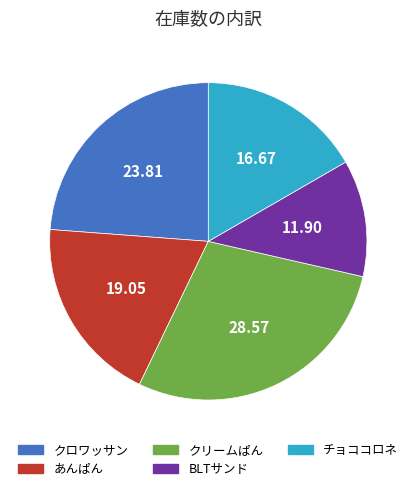

Approximately how many times larger is the value at クリームぱん compared to あんぱん?

1.5